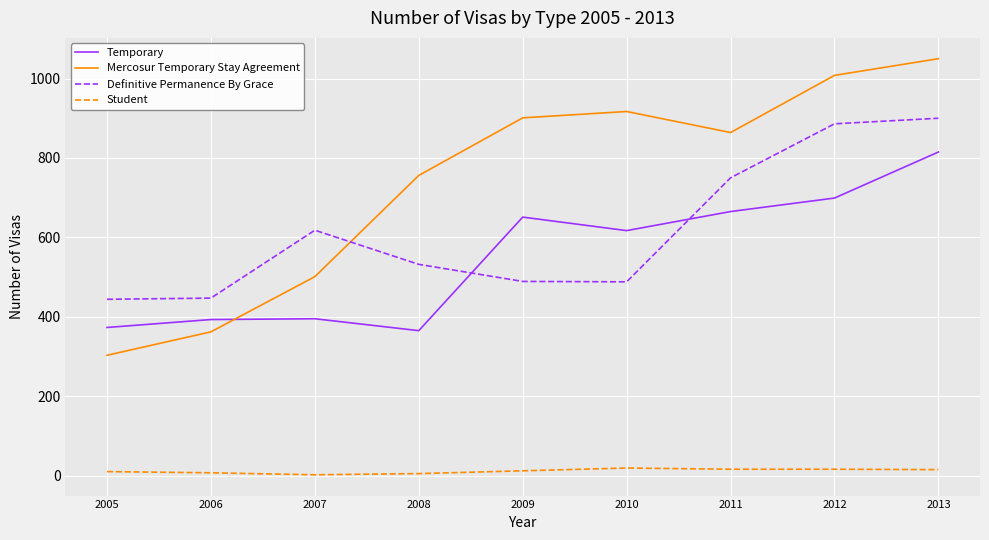

Where is the first local maximum for Definitive Permanence By Grace?

2007